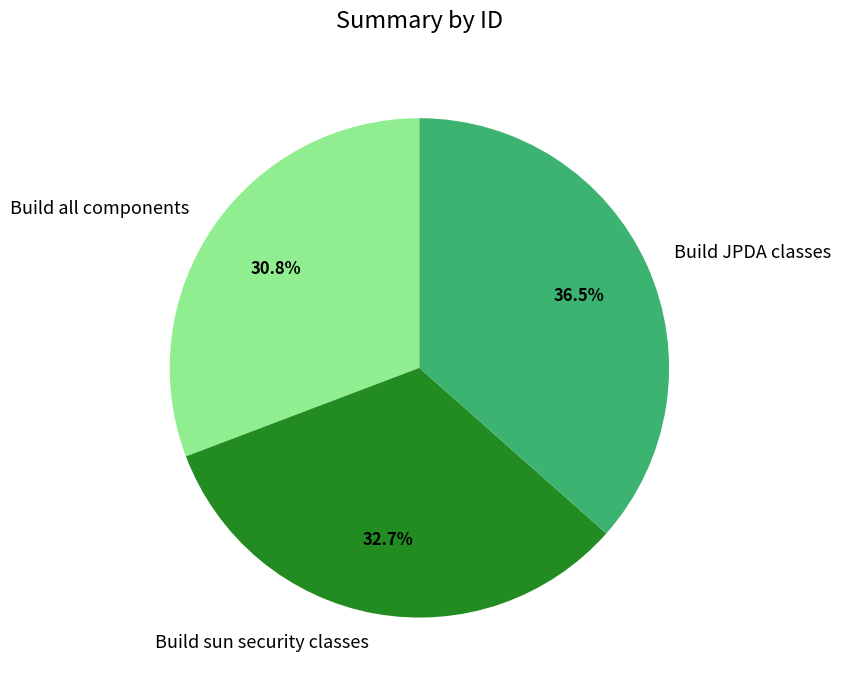

How much of the chart is everything except Build all components?

69.2%